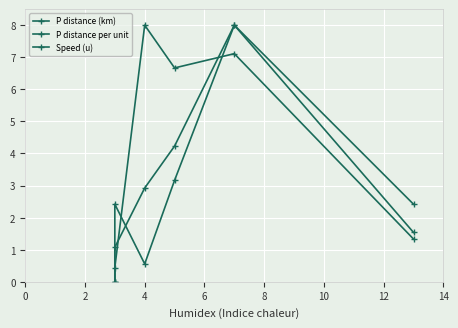

The value of Speed (u) at 0 is -2.7. True or false?

False